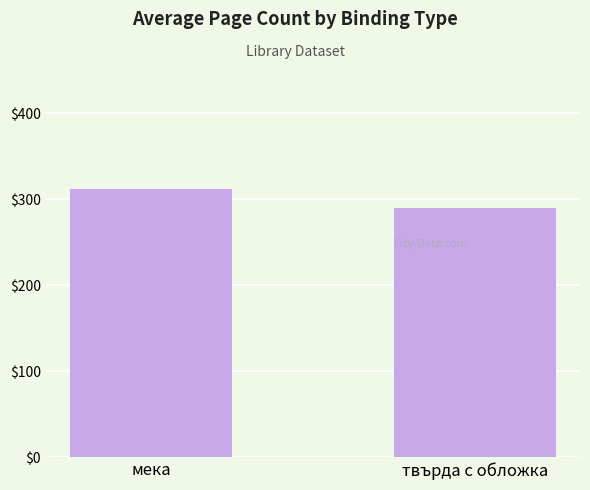

What is the difference between the values at твърда с обложка and мека?

22